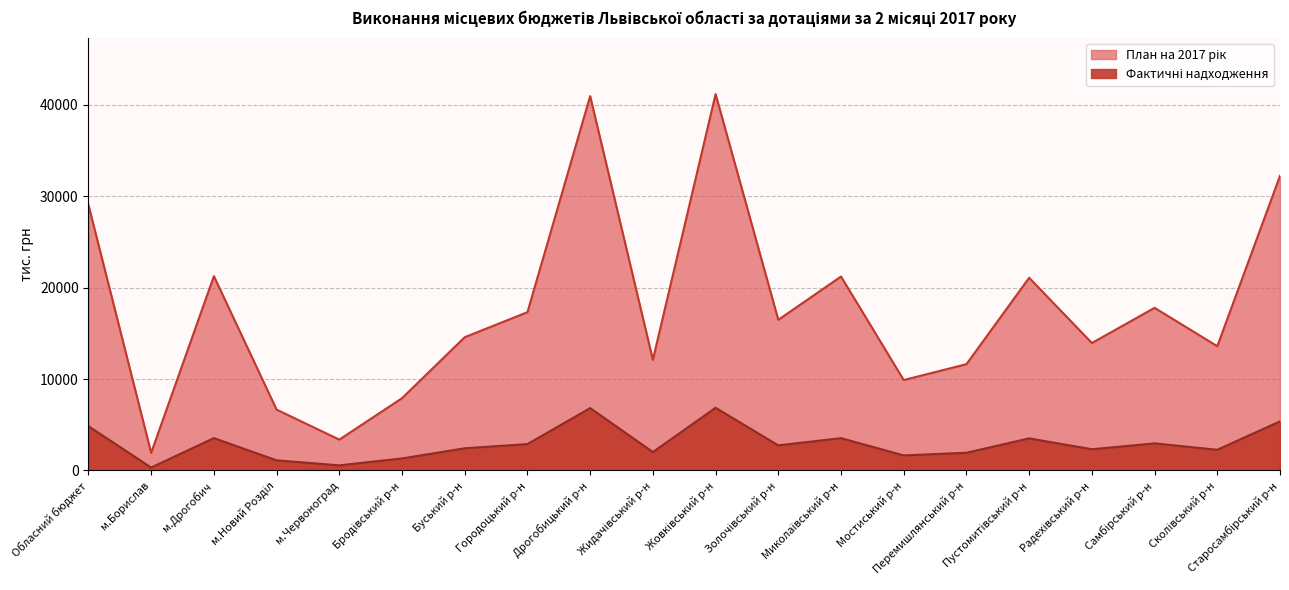

How many values in the Фактичні надходження series exceed 2745?

10